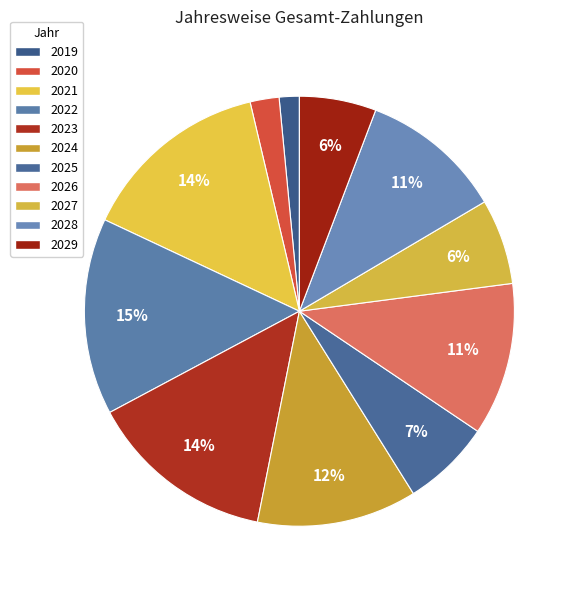

Is it true that 2019 is 16% of the pie?

False